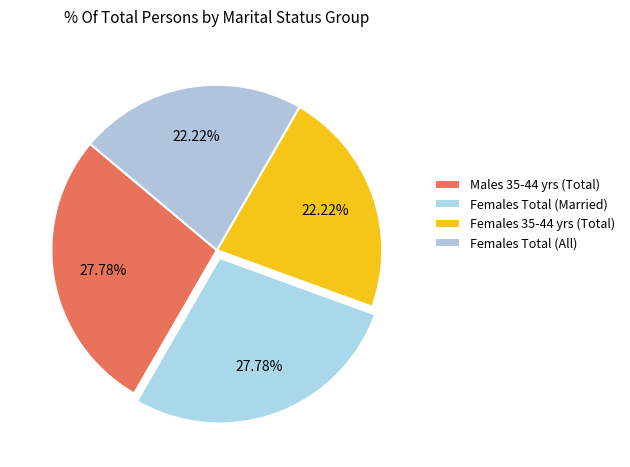

Count the number of slices in the pie.

4